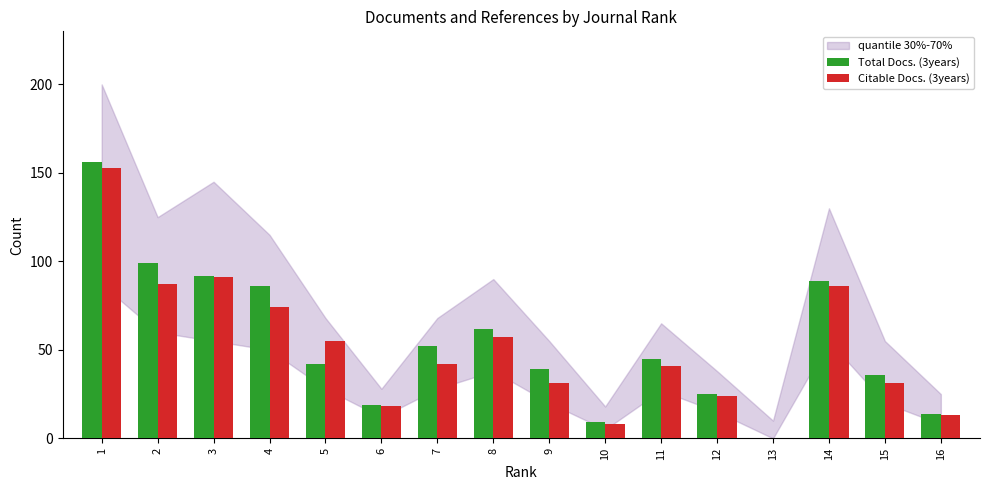

What is the sum of all Citable Docs. (3years) values?

811